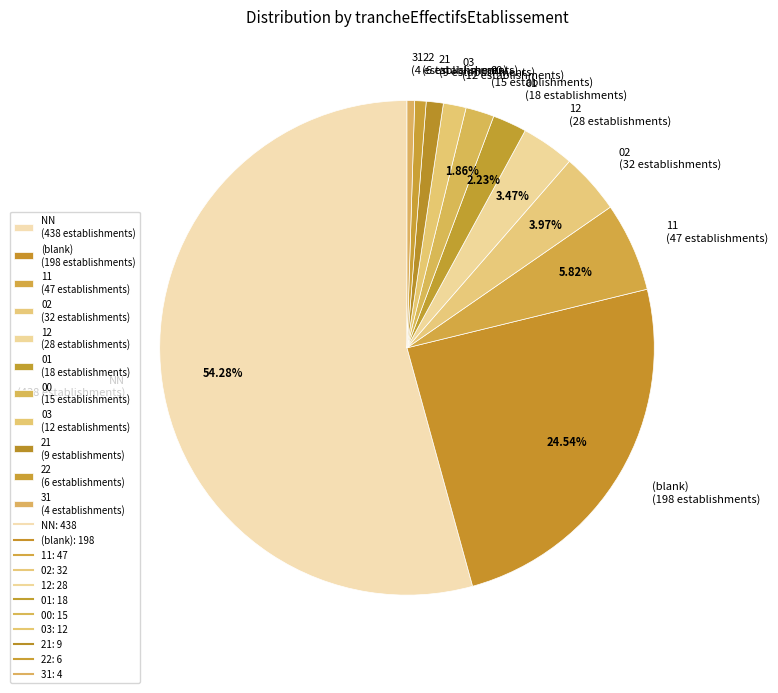

Between 01 (18 establishments) and 03 (12 establishments), which is larger?

01 (18 establishments)